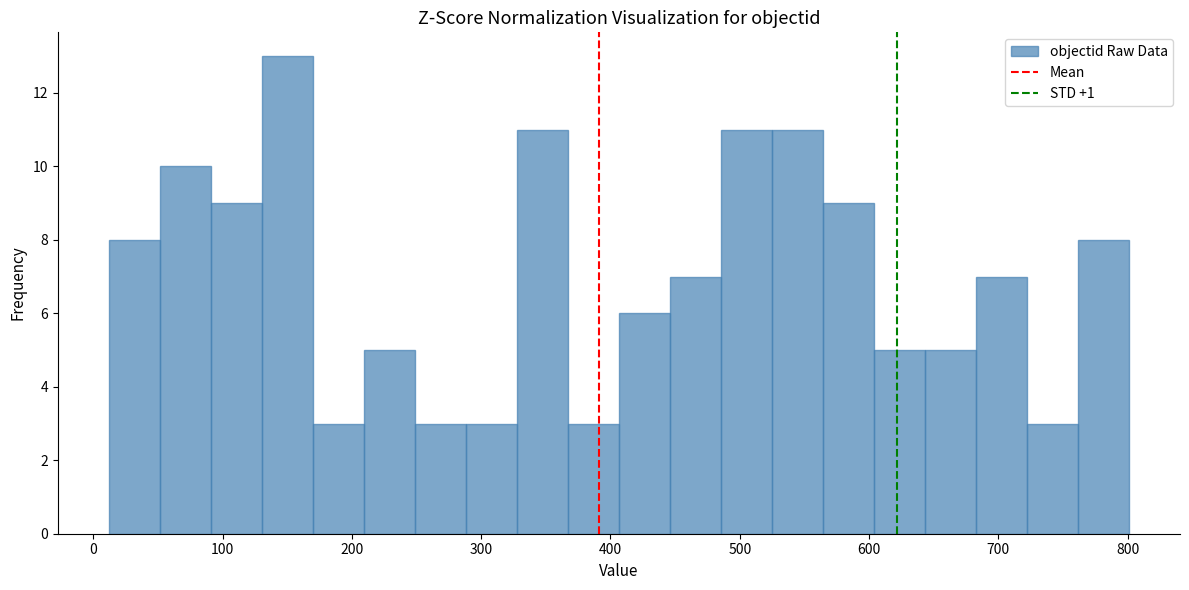

Read against the x-axis, roughly where is the centre of the tallest bar?

150